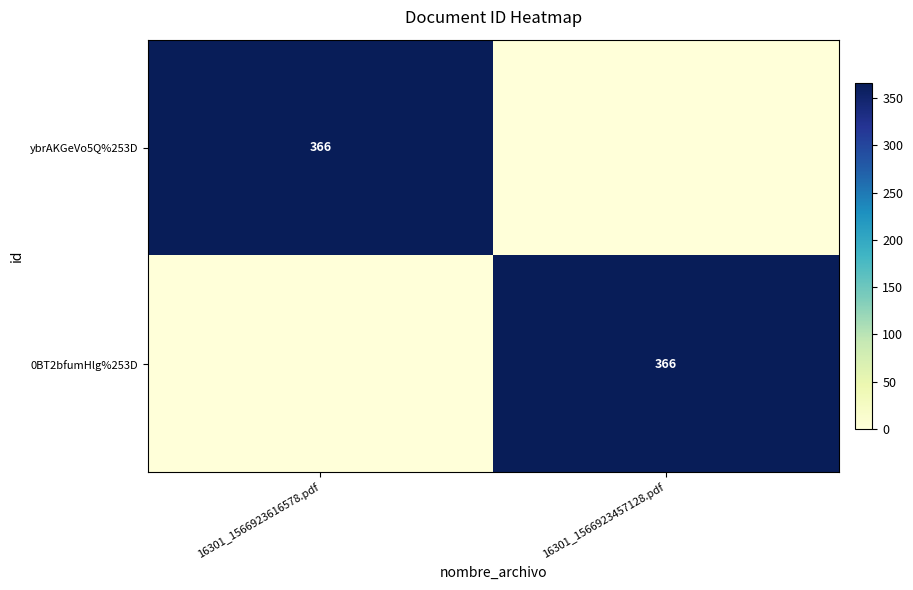

Is it true that ybrAKGeVo5Q%253D equals 366 at 16301_1566923616578.pdf?

True